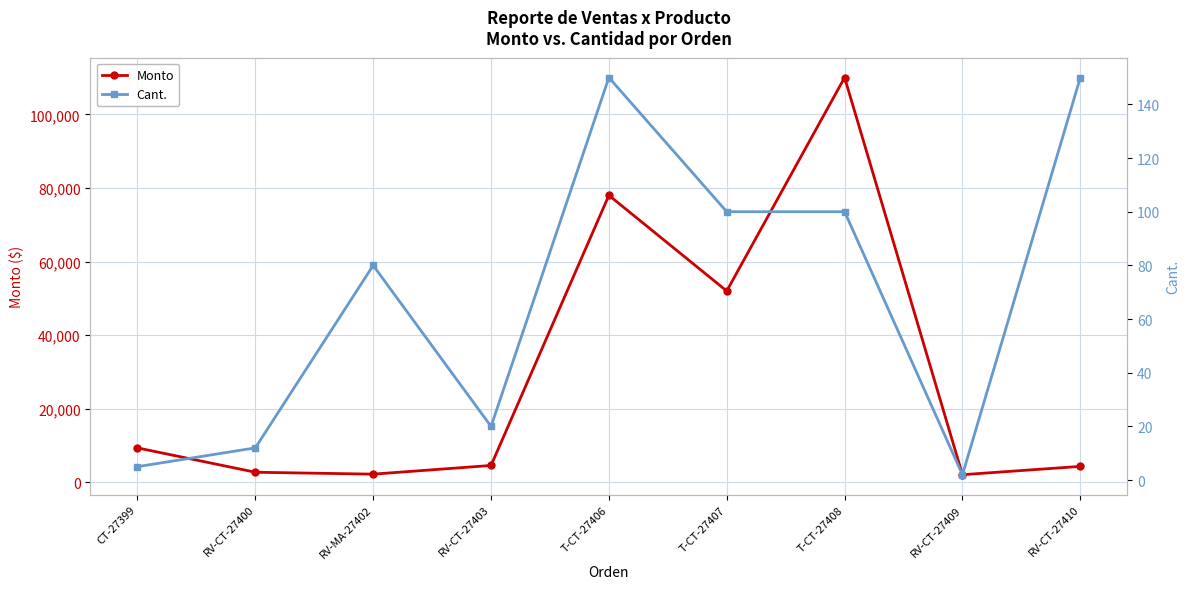

What is the spread (max minus min) of values at RV-CT-27400?

2748